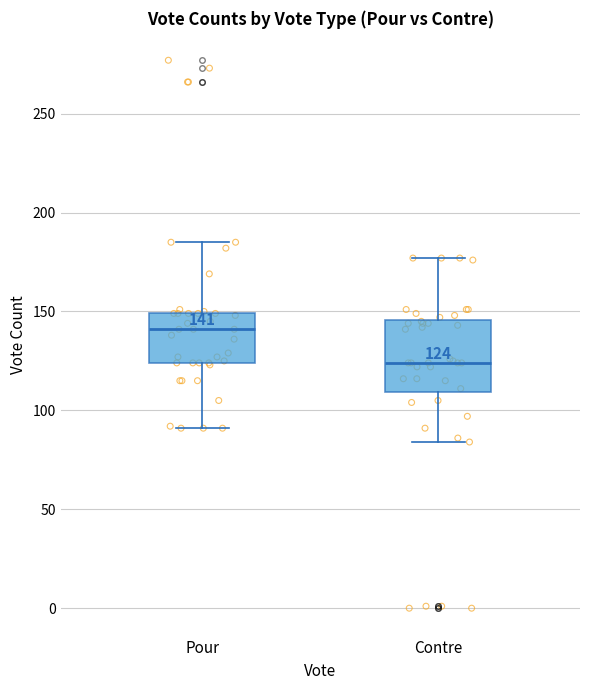

Which box is the tallest, from its lower edge to its upper edge?

Contre